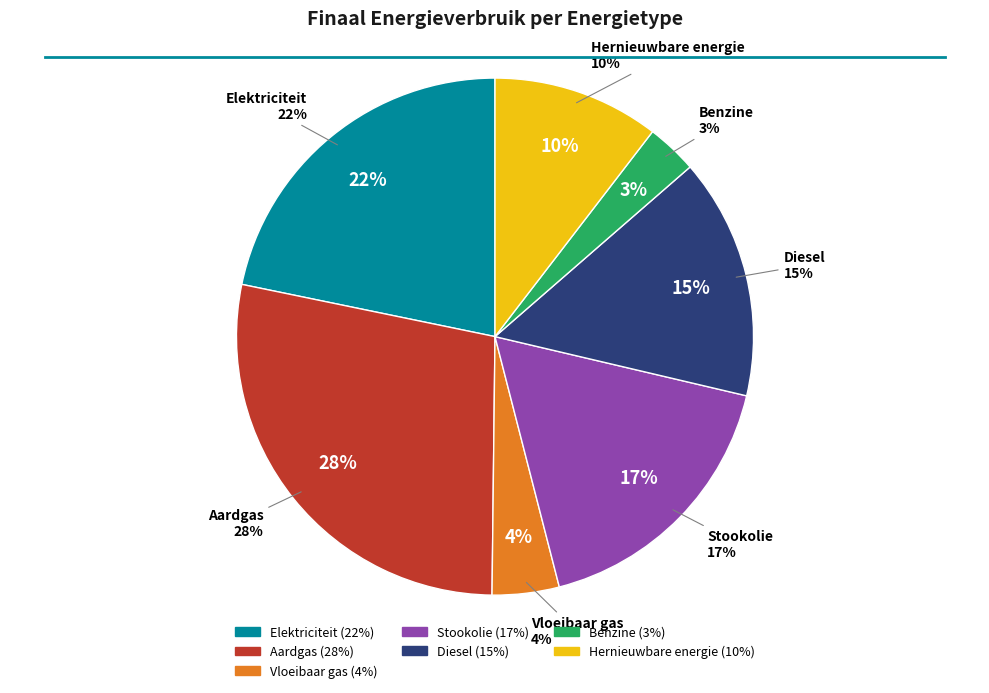

How many slices are in this pie chart?

7